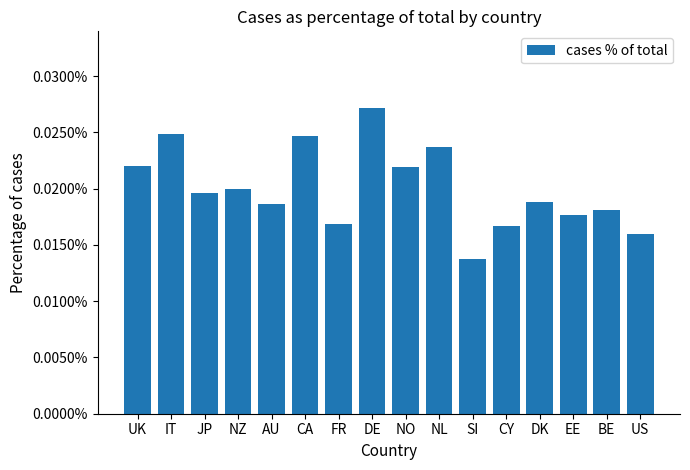

What is the label of the 13th bar from the left?

DK